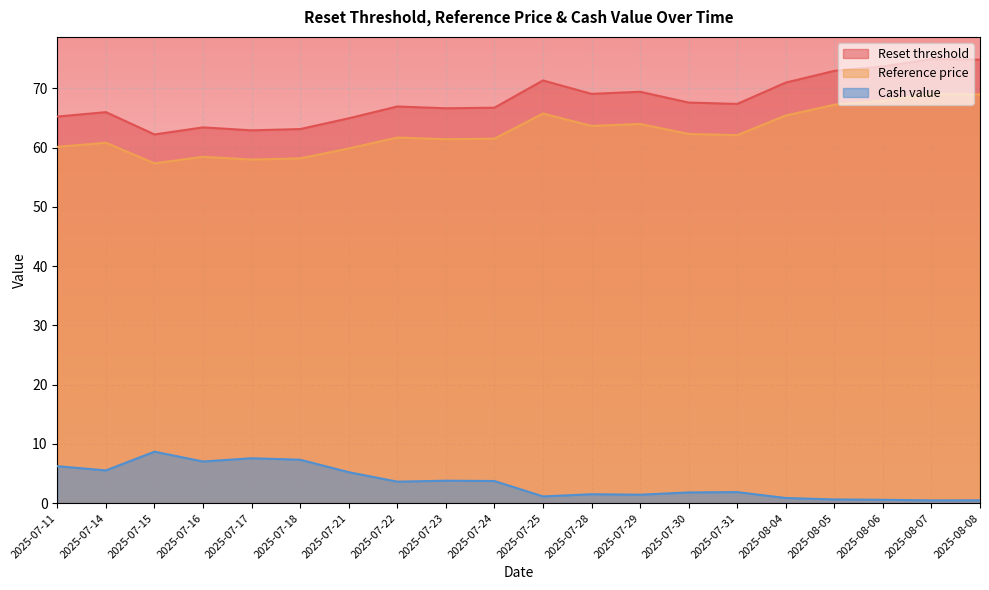

Which series has the largest range (max minus min)?

Reset threshold